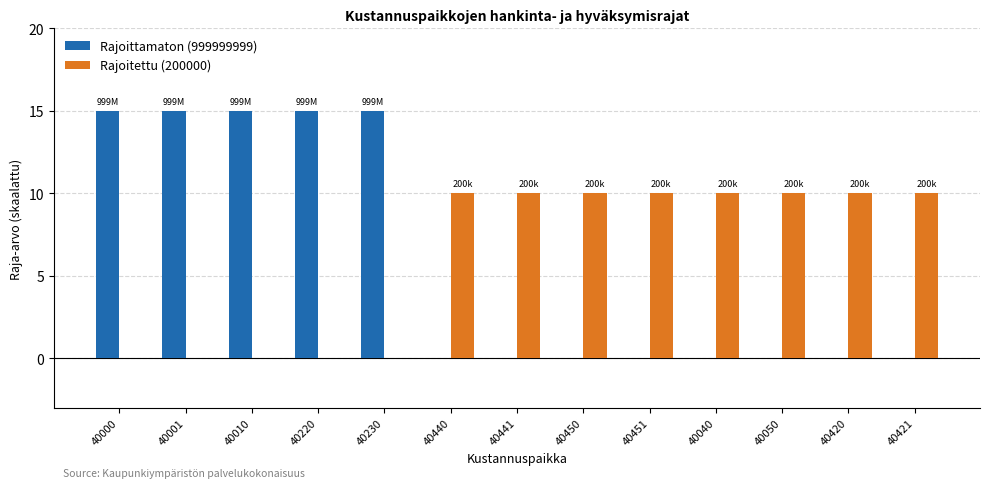

What is the greatest value displayed?

15